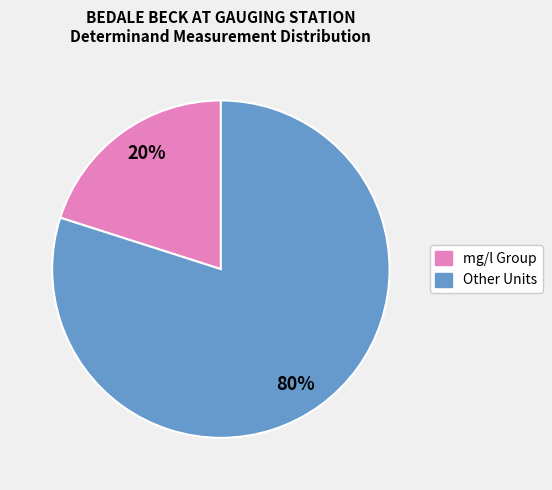

To the nearest percent, what is the average slice percentage?

50%